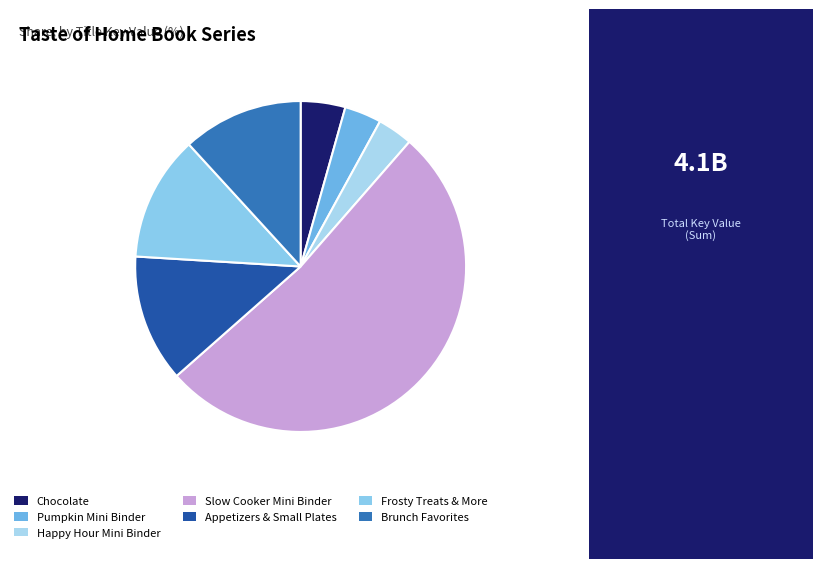

True or false: Brunch Favorites accounts for 6% of the total.

False